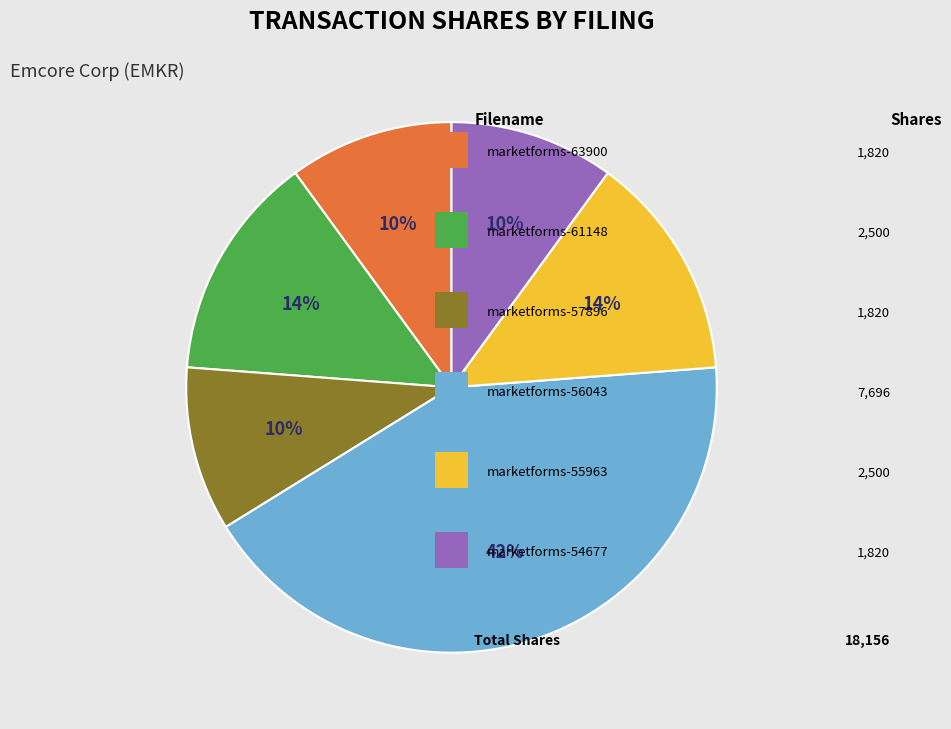

Is there any slice that represents more than half of the pie?

No